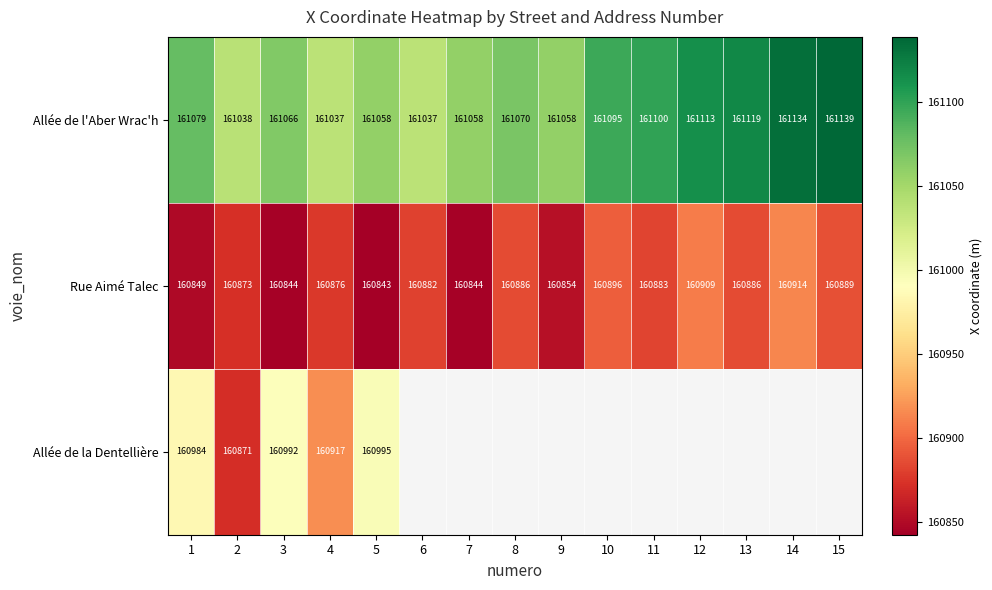

How many series are shown in this chart?

3